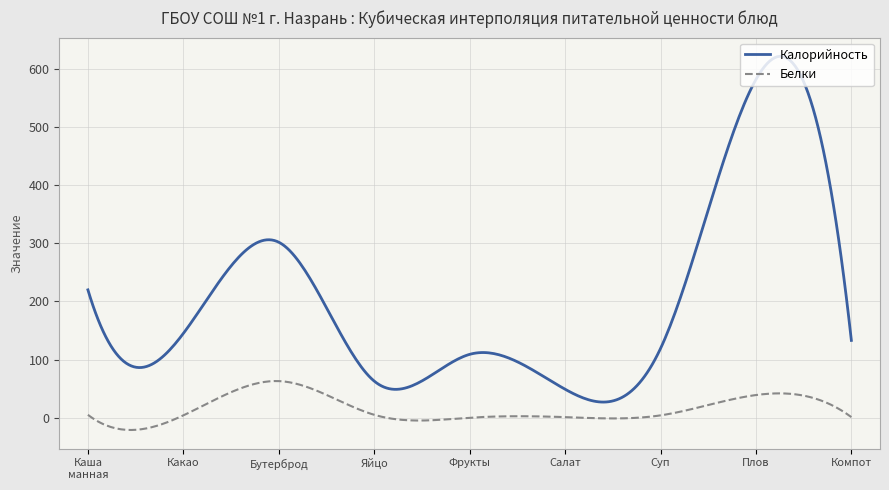

Rank the series by their maximum value, from lowest to highest.

Белки, Калорийность